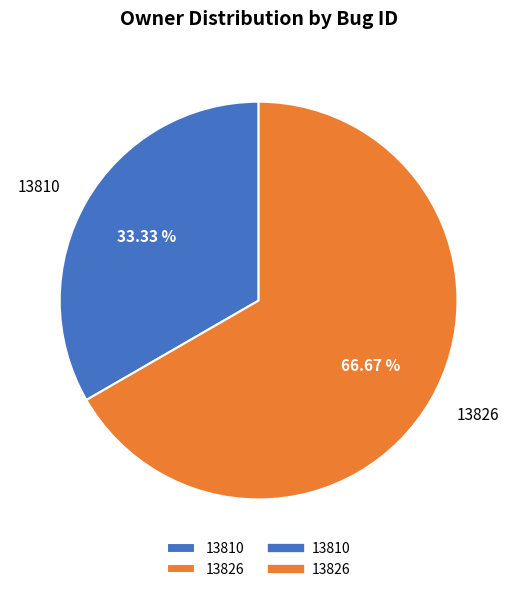

Between 13826 and 13810, which is larger?

13826